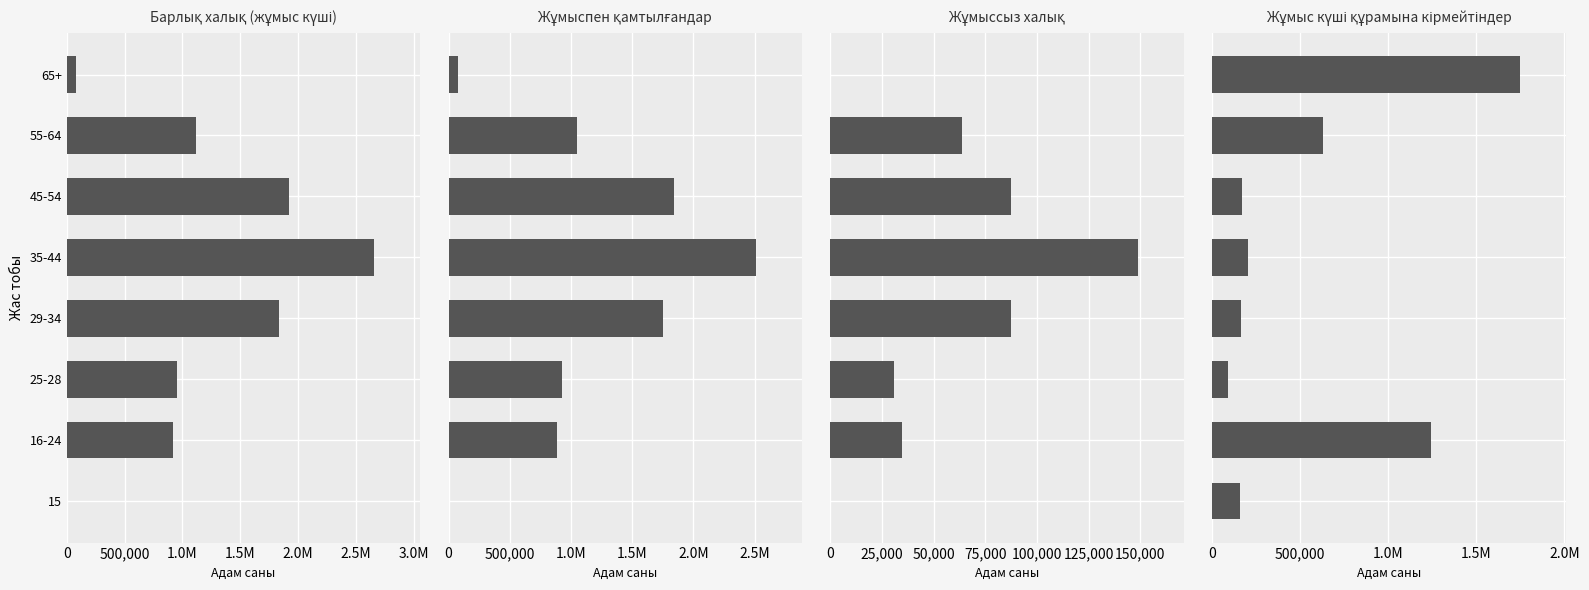

Between 25-28 and 65+, which series saw the biggest shift?

Жұмыс күші құрамына кірмейтіндер